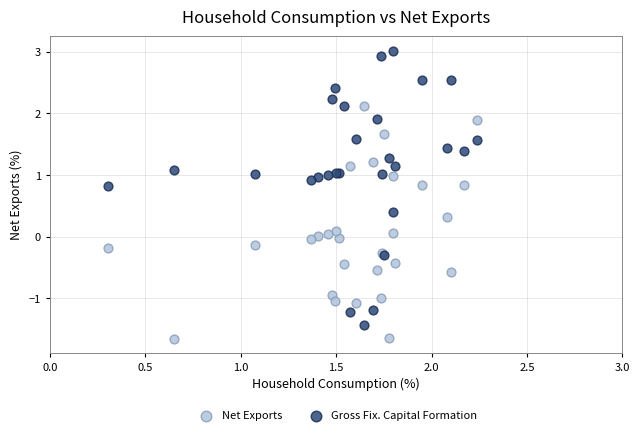

Which series has the widest spread of Y values?

Gross Fix. Capital Formation